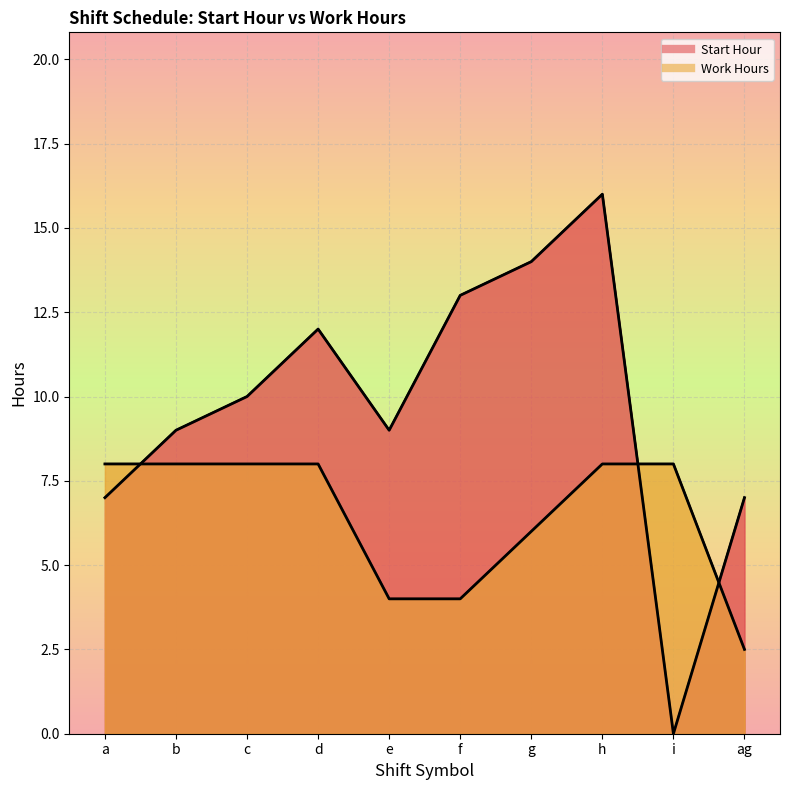

Reading left to right, list all the values displayed in this chart.

Start Hour: a=7.0	b=9.0	c=10.0	d=12.0	e=9.0	f=13.0	g=14.0	h=16.0	i=0.0	ag=7.0
Work Hours: a=8.0	b=8.0	c=8.0	d=8.0	e=4.0	f=4.0	g=6.0	h=8.0	i=8.0	ag=2.5